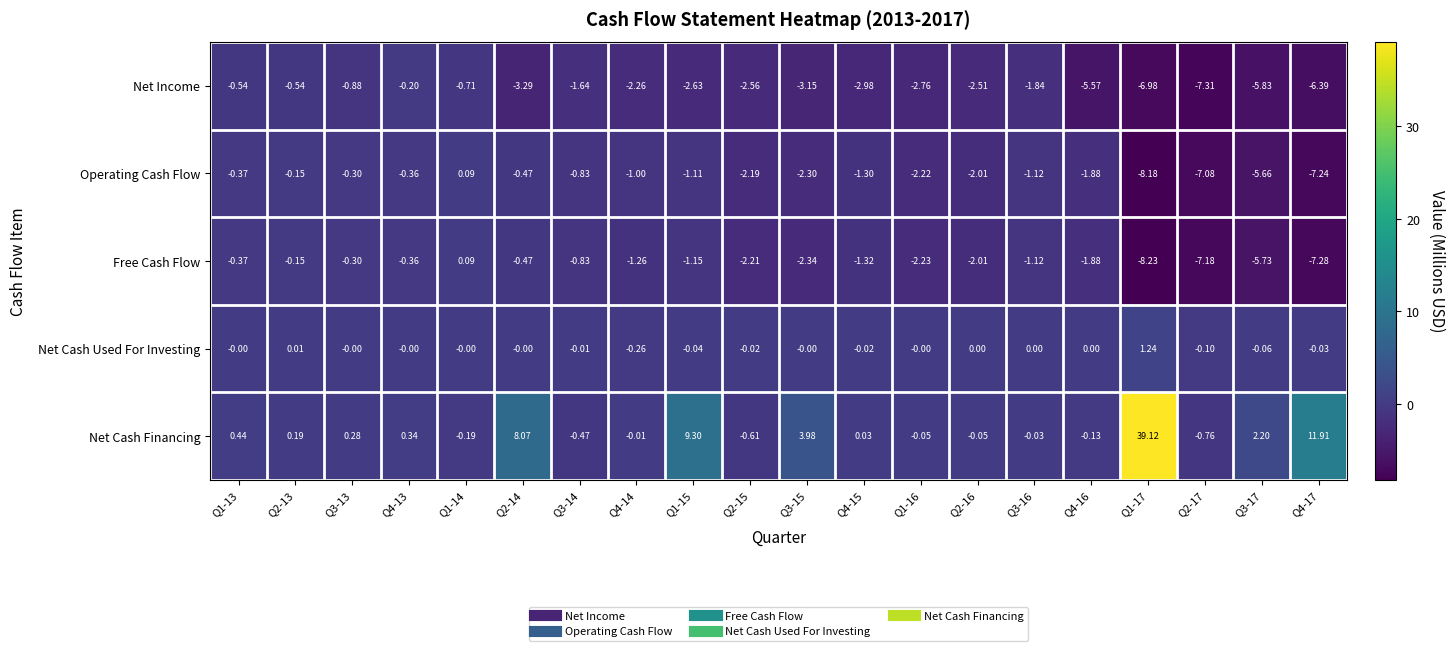

How many values in the Free Cash Flow series exceed -1?

7